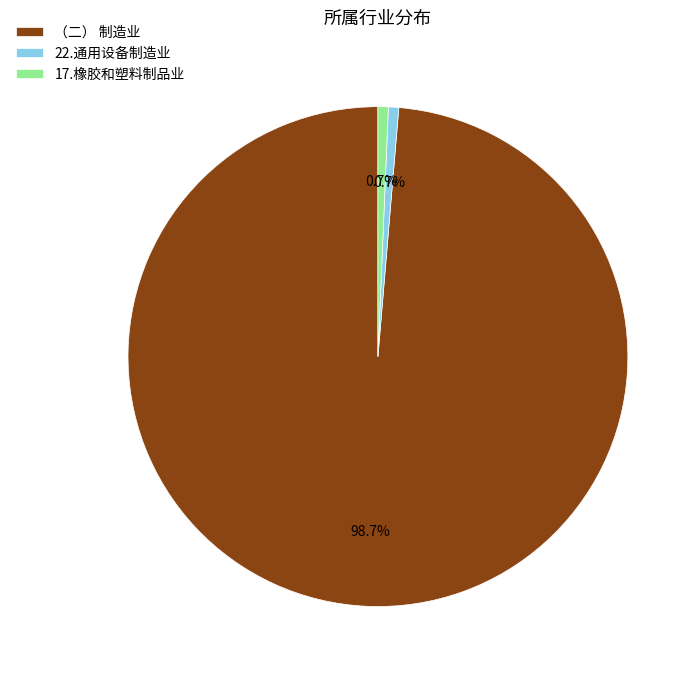

Which category has the biggest portion of the pie?

（二） 制造业